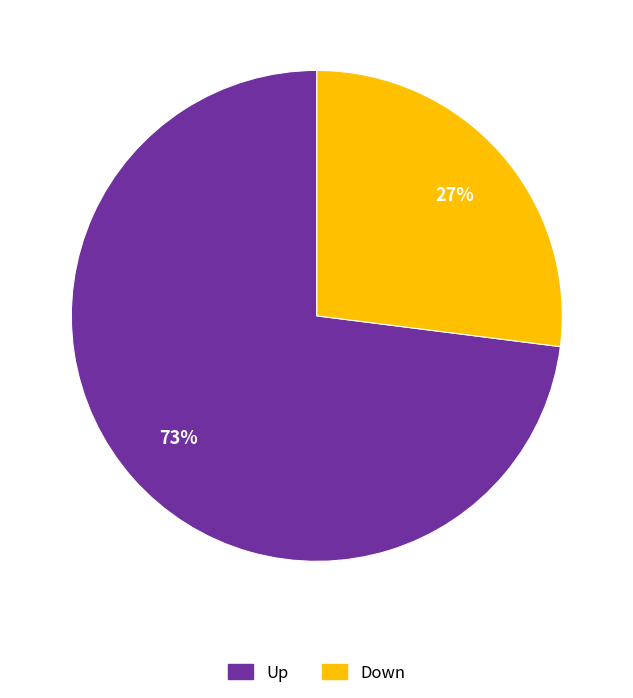

Between Down and Up, which is larger?

Up